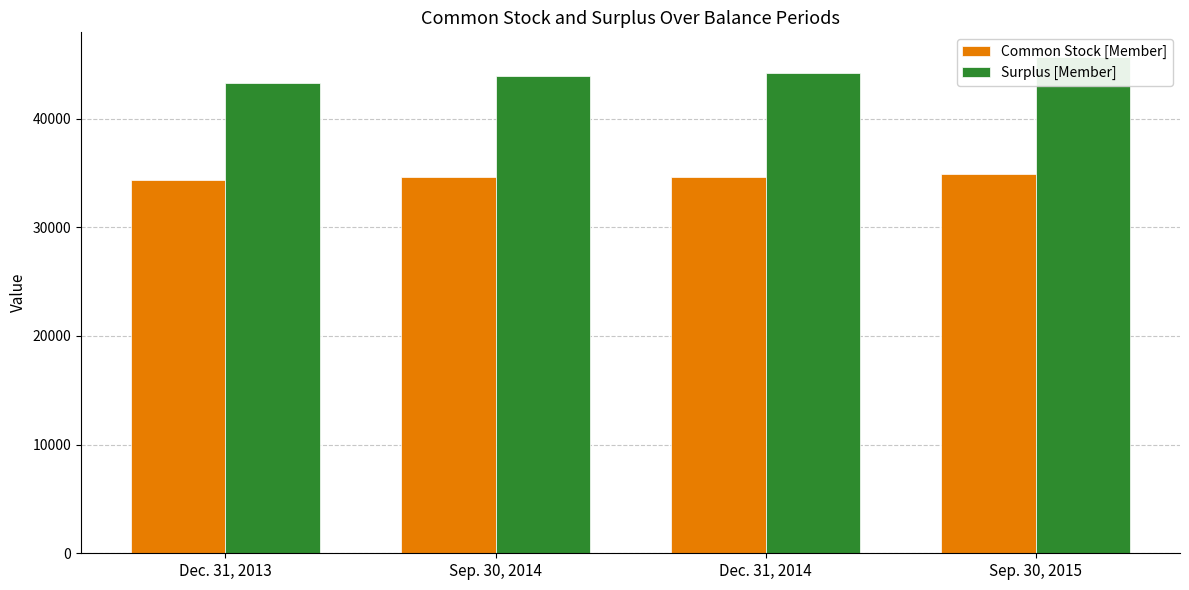

What is the minimum value for Surplus [Member]?

43280